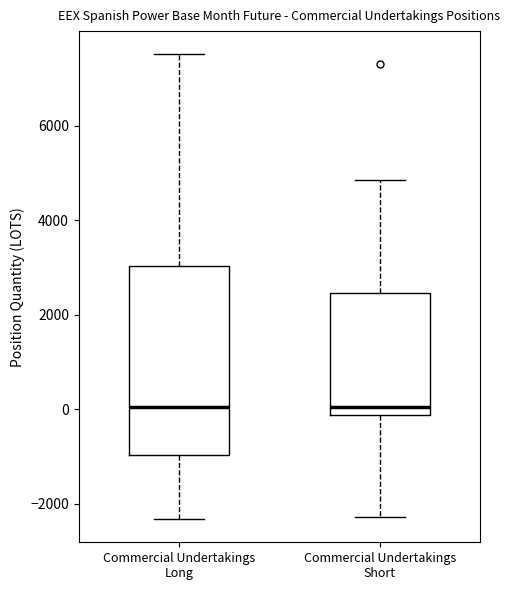

Reading left to right, read every box against the y-axis: the position of its median line, the range the box covers, and the ends of its whiskers. The values are not printed on the chart, so give them approximately, as read against the axis.

Commercial Undertakings Long: median 0, box -1000 to 3000, whiskers -2400 to 7600
Commercial Undertakings Short: median 0, box -200 to 2400, whiskers -2200 to 4800